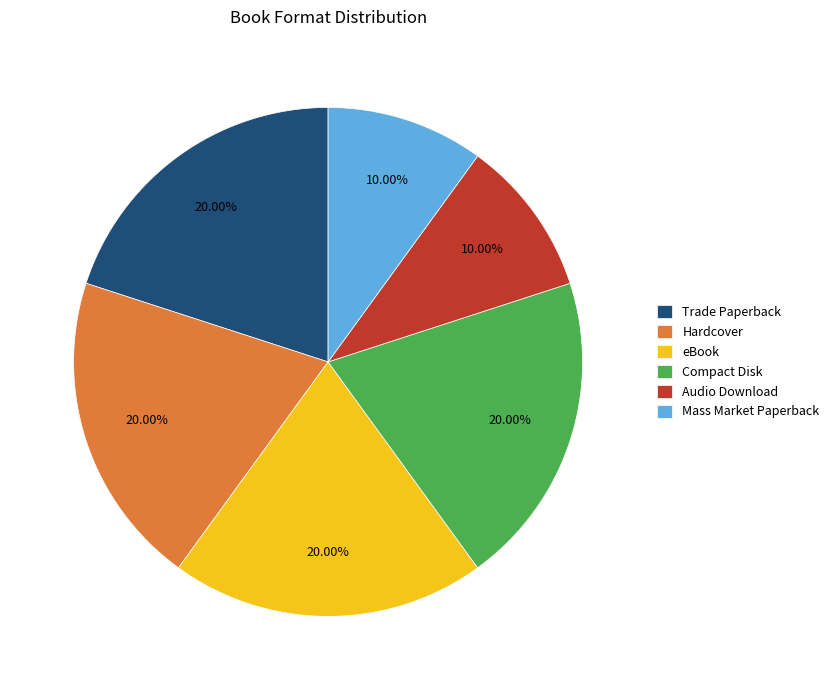

How many slices are in this pie chart?

6